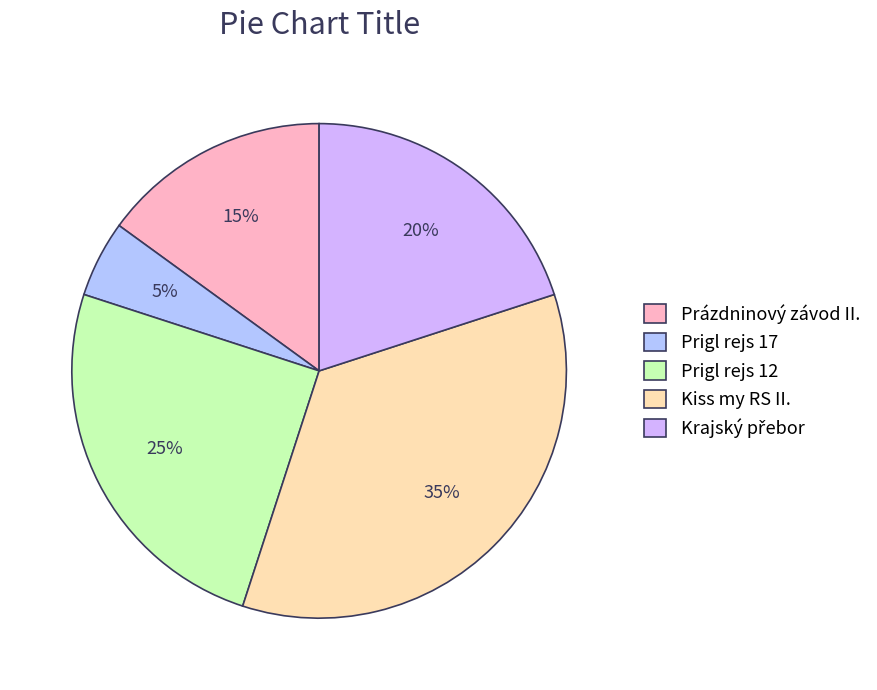

What percentage is the Prigl rejs 12 slice, to the nearest percent?

25%